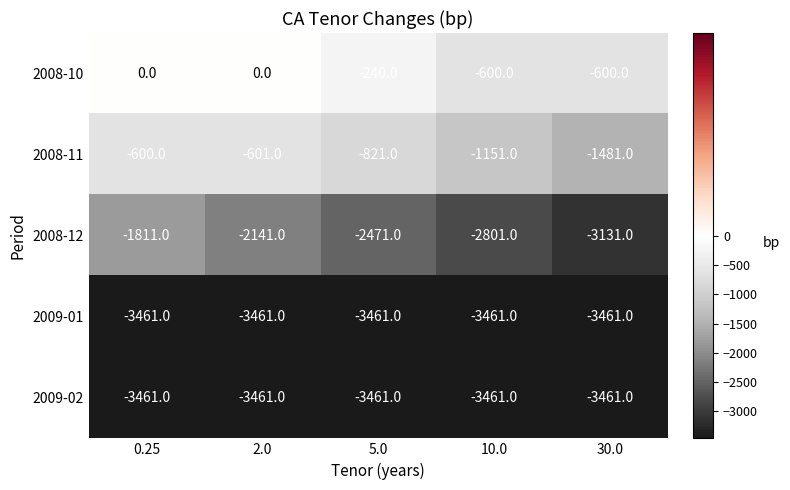

True or false: 2008-11 has a value of -1992 at 10.0.

False